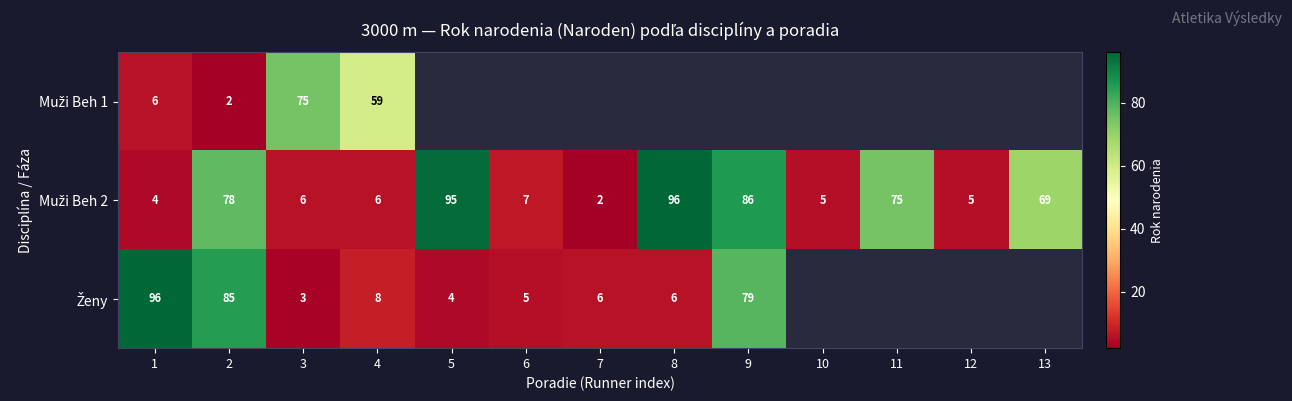

Which category has the lowest value across all series?

2